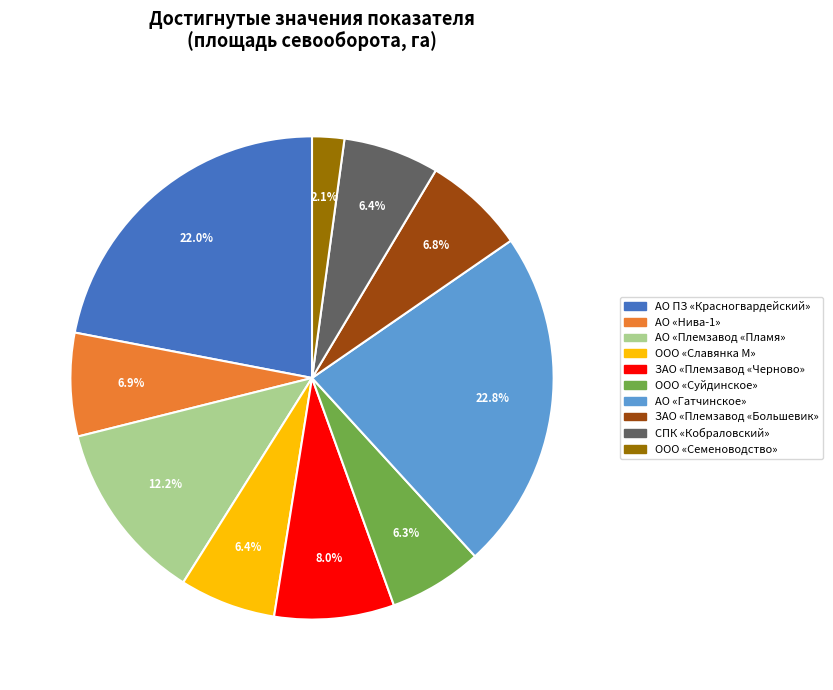

To the nearest percent, what portion does ООО «Славянка М» represent?

6%